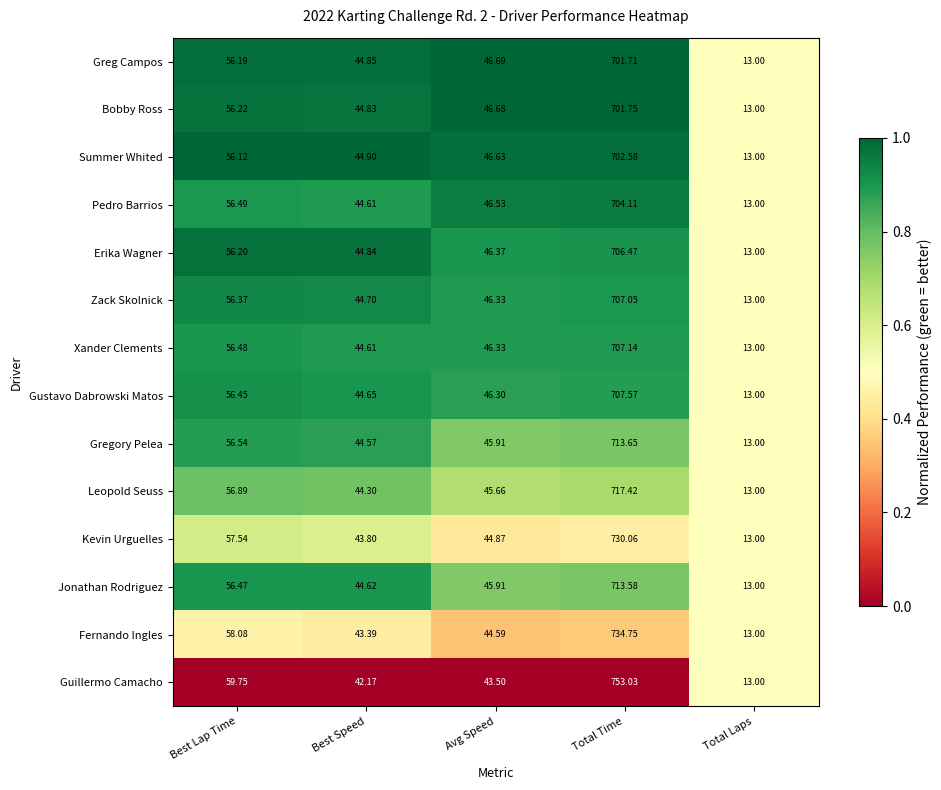

Where does the Zack Skolnick series first go above 46?

Best Lap Time